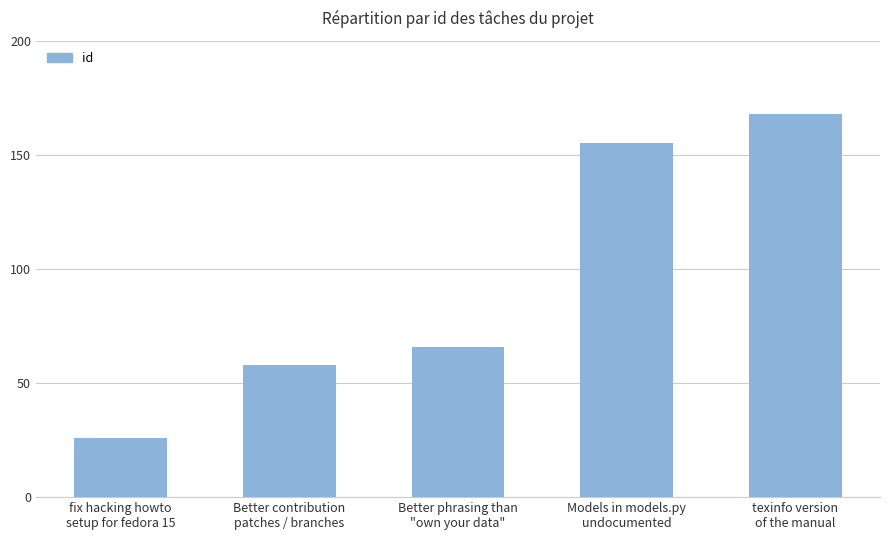

Reading left to right, list all the values displayed in this chart.

26	58	66	155	168